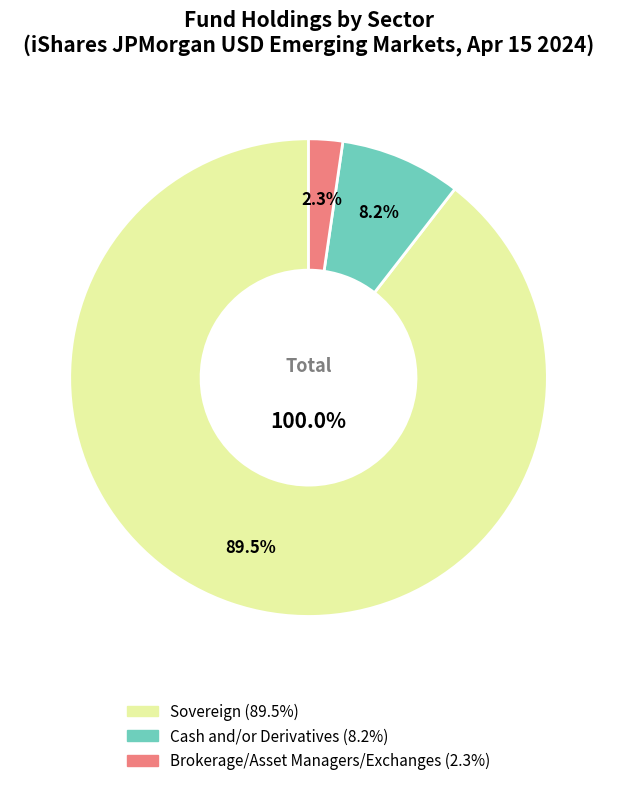

Do Cash and/or Derivatives and Brokerage/Asset Managers/Exchanges together represent more than half of the pie?

Yes